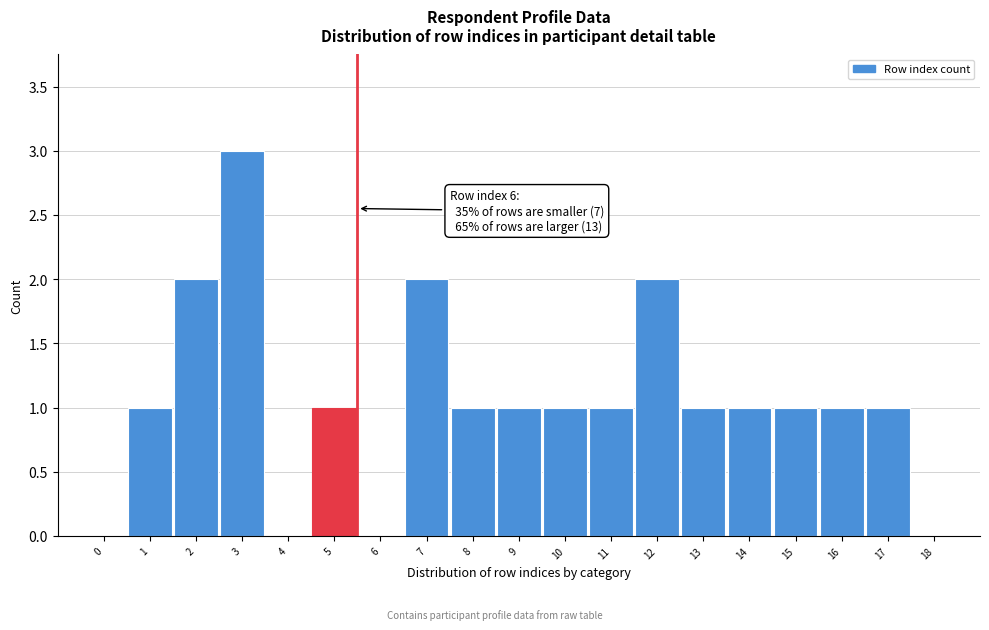

Reading left to right, transcribe all the data shown in this chart.

0=0	1=1	2=2	3=3	4=0	5=1	6=0	7=2	8=1	9=1	10=1	11=1	12=2	13=1	14=1	15=1	16=1	17=1	18=0